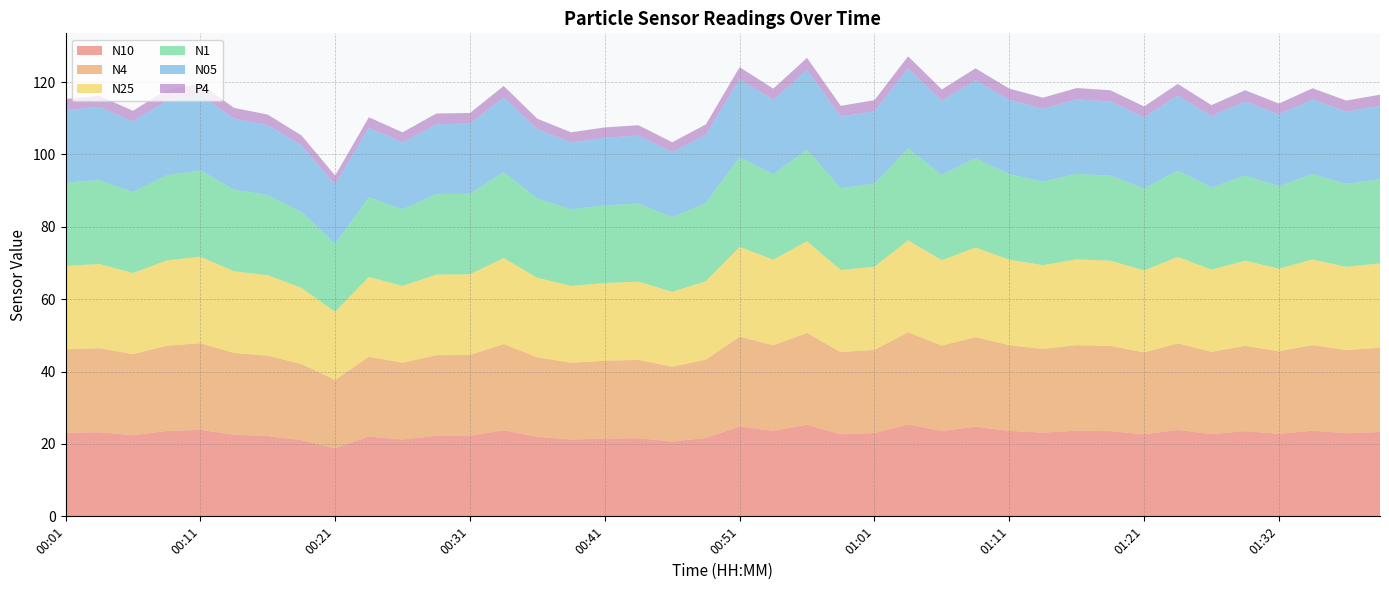

Reading right to left, transcribe all the data shown in this chart.

N10: 01:40=23.3	01:37=23.0	01:35=23.7	01:32=22.8	01:29=23.6	01:27=22.7	01:24=23.9	01:21=22.7	01:19=23.6	01:16=23.7	01:14=23.1	01:11=23.6	01:09=24.8	01:06=23.6	01:04=25.4	01:01=23.0	00:59=22.7	00:56=25.3	00:54=23.6	00:51=24.8	00:48=21.7	00:46=20.7	00:43=21.6	00:41=21.5	00:38=21.2	00:36=22.0	00:33=23.8	00:31=22.3	00:28=22.3	00:26=21.2	00:23=22.1	00:21=18.8	00:18=21.1	00:16=22.2	00:13=22.6	00:11=23.9	00:08=23.6	00:06=22.4	00:03=23.2	00:01=23.1
N4: 01:40=23.3	01:37=23.0	01:35=23.7	01:32=22.8	01:29=23.6	01:27=22.7	01:24=23.9	01:21=22.6	01:19=23.6	01:16=23.7	01:14=23.1	01:11=23.6	01:09=24.8	01:06=23.6	01:04=25.4	01:01=23.0	00:59=22.7	00:56=25.3	00:54=23.6	00:51=24.8	00:48=21.7	00:46=20.7	00:43=21.6	00:41=21.5	00:38=21.2	00:36=22.0	00:33=23.8	00:31=22.3	00:28=22.3	00:26=21.2	00:23=22.1	00:21=18.8	00:18=21.1	00:16=22.2	00:13=22.6	00:11=23.9	00:08=23.6	00:06=22.4	00:03=23.2	00:01=23.1
N25: 01:40=23.3	01:37=23.0	01:35=23.7	01:32=22.8	01:29=23.6	01:27=22.7	01:24=23.9	01:21=22.6	01:19=23.6	01:16=23.7	01:14=23.1	01:11=23.6	01:09=24.8	01:06=23.6	01:04=25.4	01:01=23.0	00:59=22.7	00:56=25.3	00:54=23.6	00:51=24.8	00:48=21.7	00:46=20.7	00:43=21.6	00:41=21.5	00:38=21.2	00:36=22.0	00:33=23.8	00:31=22.3	00:28=22.3	00:26=21.2	00:23=22.1	00:21=18.8	00:18=21.1	00:16=22.2	00:13=22.6	00:11=23.9	00:08=23.6	00:06=22.4	00:03=23.2	00:01=23.1
N1: 01:40=23.2	01:37=22.9	01:35=23.6	01:32=22.8	01:29=23.5	01:27=22.7	01:24=23.9	01:21=22.6	01:19=23.5	01:16=23.6	01:14=23.1	01:11=23.6	01:09=24.7	01:06=23.5	01:04=25.4	01:01=22.9	00:59=22.6	00:56=25.3	00:54=23.6	00:51=24.8	00:48=21.6	00:46=20.6	00:43=21.6	00:41=21.4	00:38=21.2	00:36=21.9	00:33=23.7	00:31=22.2	00:28=22.2	00:26=21.2	00:23=22.0	00:21=18.8	00:18=21.0	00:16=22.2	00:13=22.5	00:11=23.9	00:08=23.5	00:06=22.4	00:03=23.2	00:01=23.0
N05: 01:40=20.3	01:37=20.0	01:35=20.6	01:32=19.8	01:29=20.5	01:27=19.8	01:24=20.8	01:21=19.7	01:19=20.5	01:16=20.6	01:14=20.1	01:11=20.6	01:09=21.5	01:06=20.5	01:04=22.1	01:01=20.0	00:59=19.7	00:56=22.0	00:54=20.6	00:51=21.6	00:48=18.8	00:46=18.0	00:43=18.8	00:41=18.7	00:38=18.5	00:36=19.1	00:33=20.6	00:31=19.4	00:28=19.3	00:26=18.4	00:23=19.2	00:21=16.4	00:18=18.3	00:16=19.3	00:13=19.6	00:11=20.8	00:08=20.5	00:06=19.5	00:03=20.2	00:01=20.1
P4: 01:40=3.1	01:37=3.0	01:35=3.1	01:32=3.0	01:29=3.1	01:27=3.0	01:24=3.2	01:21=3.0	01:19=3.1	01:16=3.1	01:14=3.1	01:11=3.1	01:09=3.3	01:06=3.1	01:04=3.4	01:01=3.0	00:59=3.0	00:56=3.4	00:54=3.1	00:51=3.3	00:48=2.9	00:46=2.7	00:43=2.9	00:41=2.9	00:38=2.8	00:36=2.9	00:33=3.2	00:31=3.0	00:28=3.0	00:26=2.8	00:23=2.9	00:21=2.5	00:18=2.8	00:16=2.9	00:13=3.0	00:11=3.2	00:08=3.1	00:06=3.0	00:03=3.1	00:01=3.1